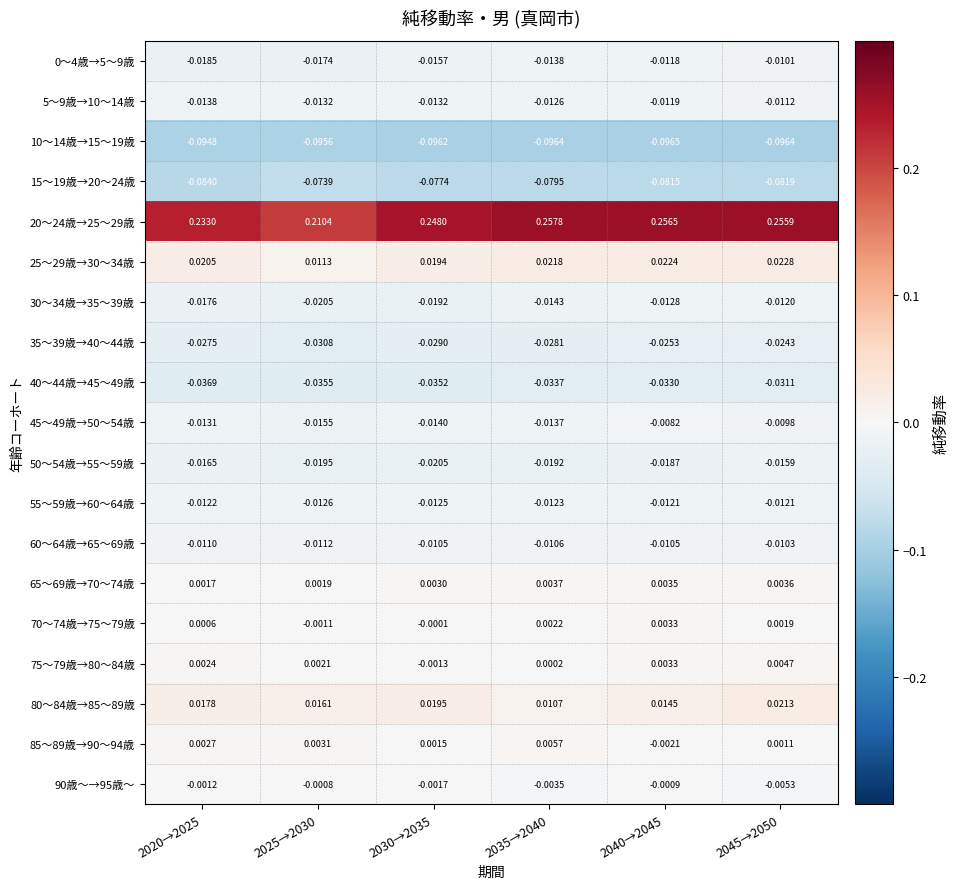

Is the value of 30～34歳→35～39歳 at 2030→2035 greater than the value of 75～79歳→80～84歳 at 2040→2045?

No